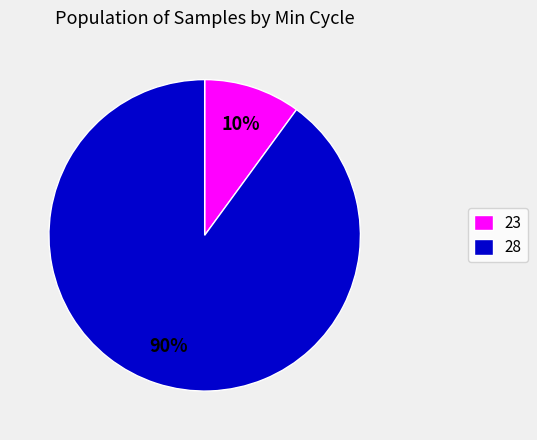

Is there any slice that represents more than half of the pie?

Yes